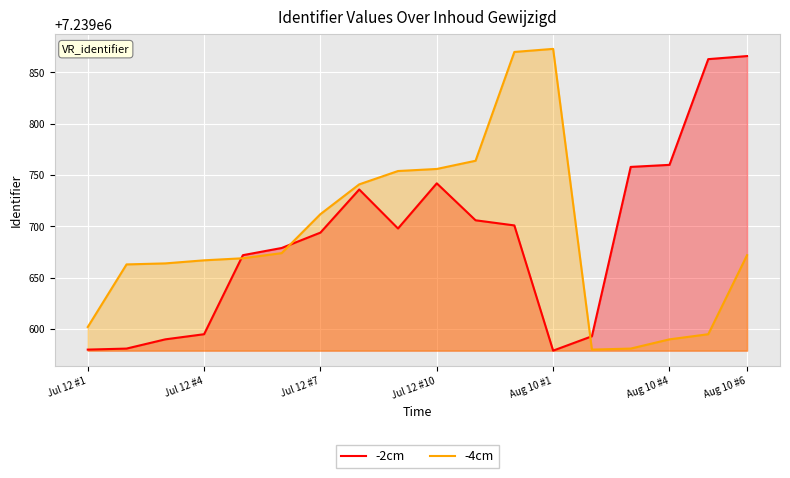

What is the value of the -4cm point at the 9th from the left?

7239754